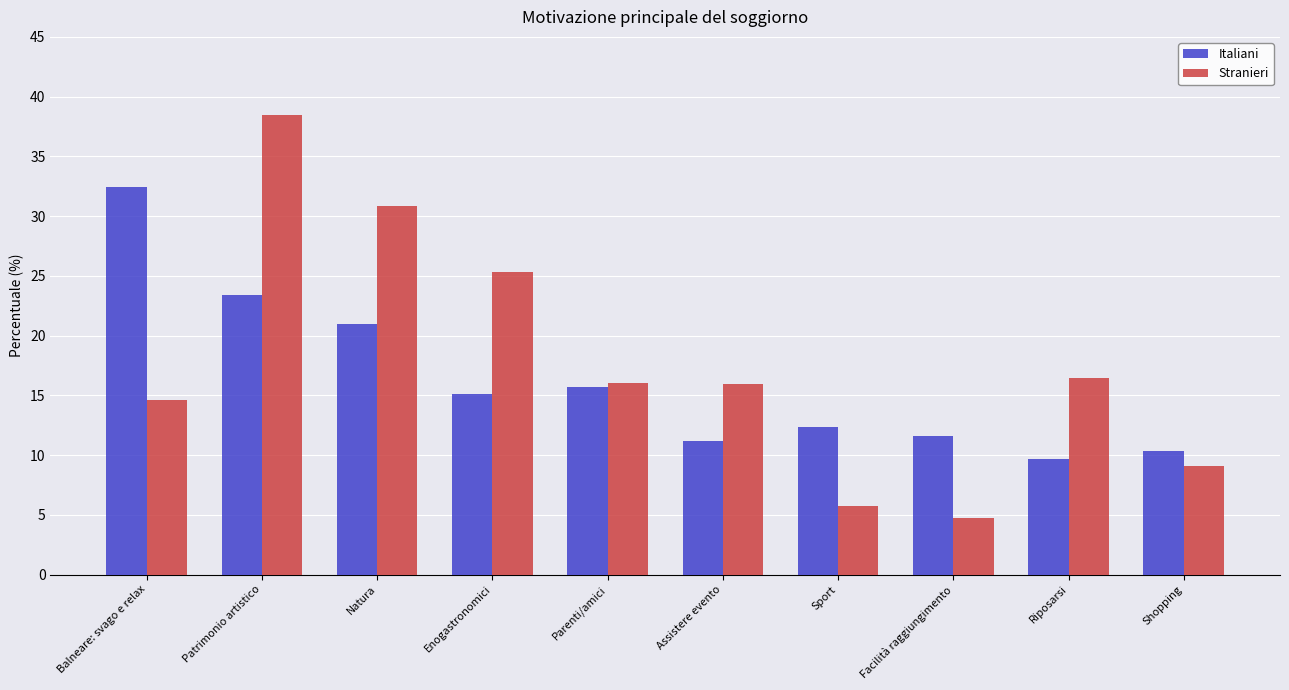

What is the minimum value shown in the chart?

4.7